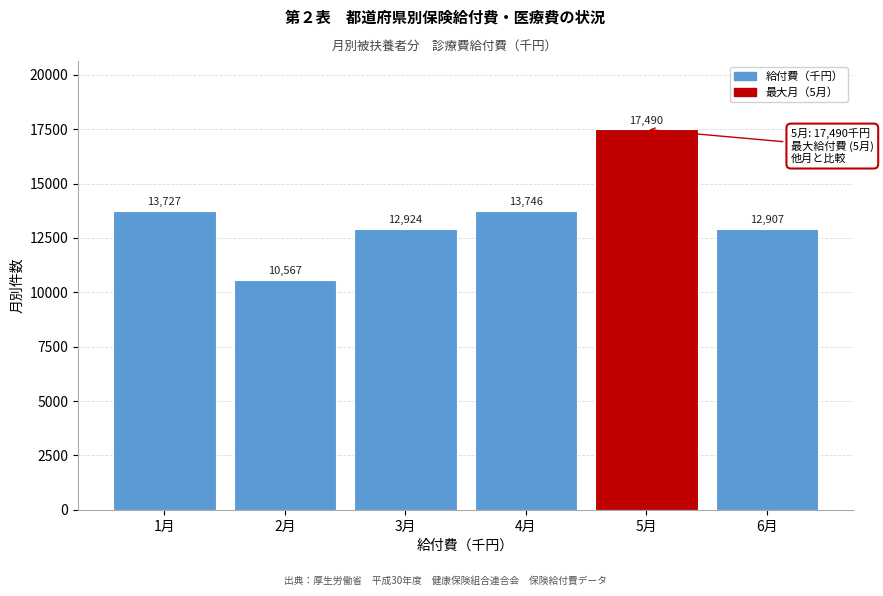

What is the value of the 2nd bar from the left?

10567.3